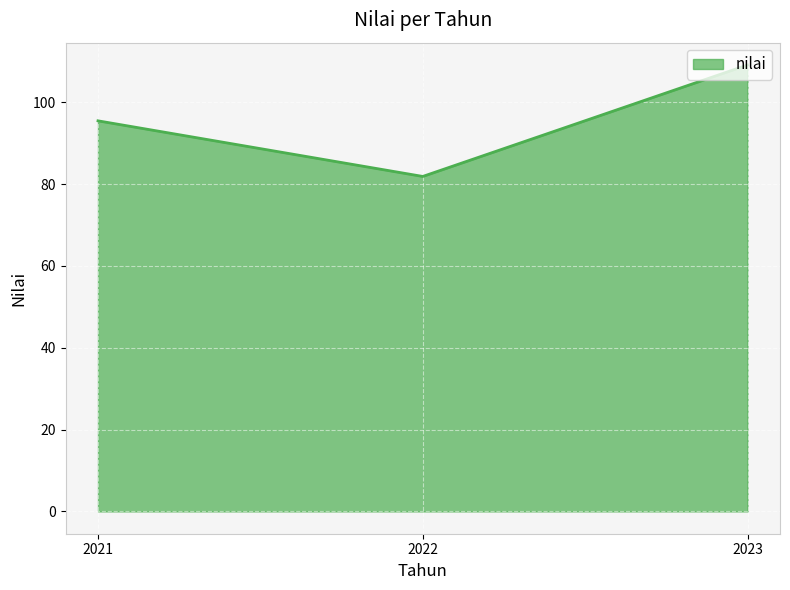

How many lines are shown in the chart?

1